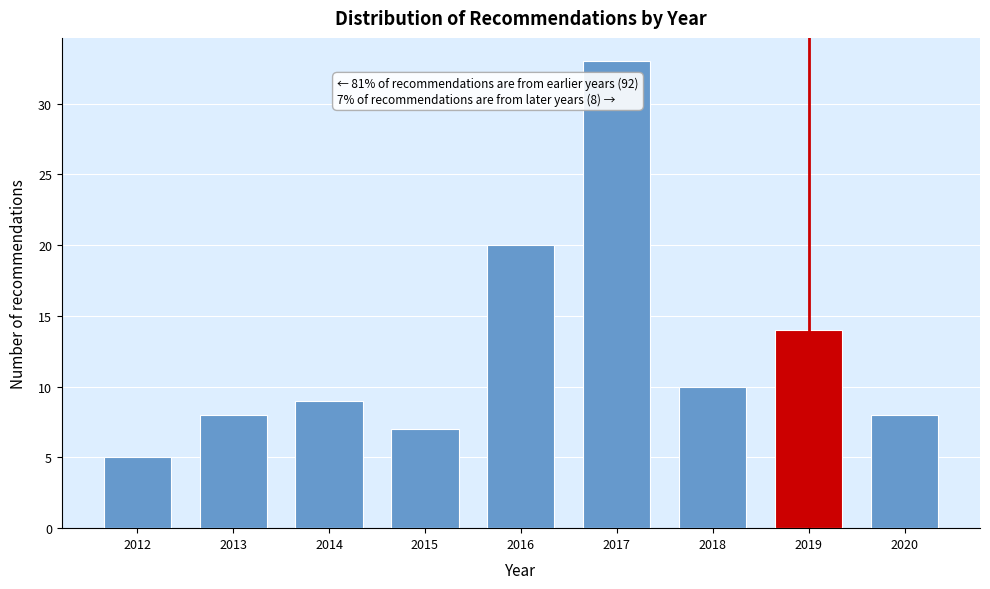

Reading right to left, what are all the values shown in this chart?

8	14	10	33	20	7	9	8	5